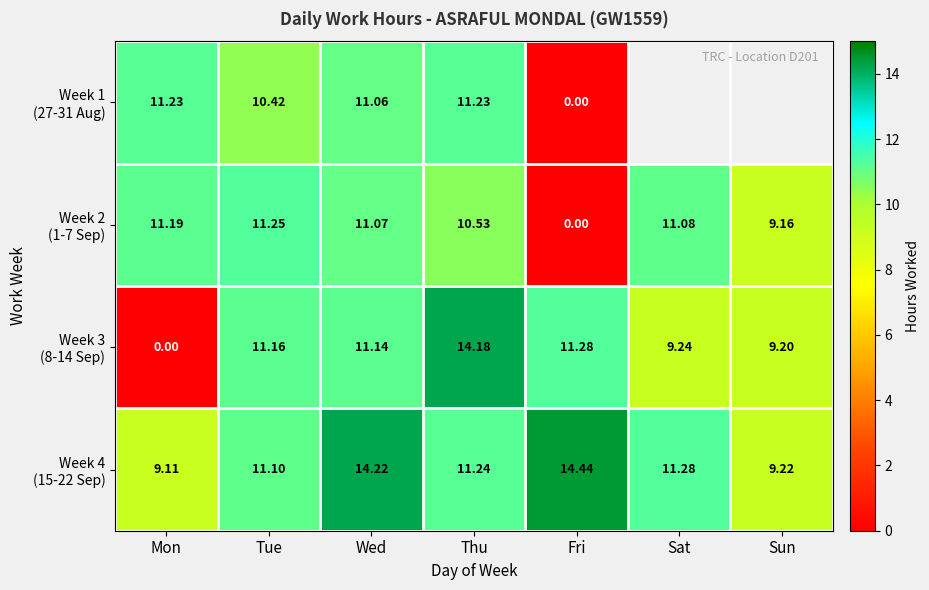

What is the average value of the Week 2 (1-7 Sep) series?

9.2